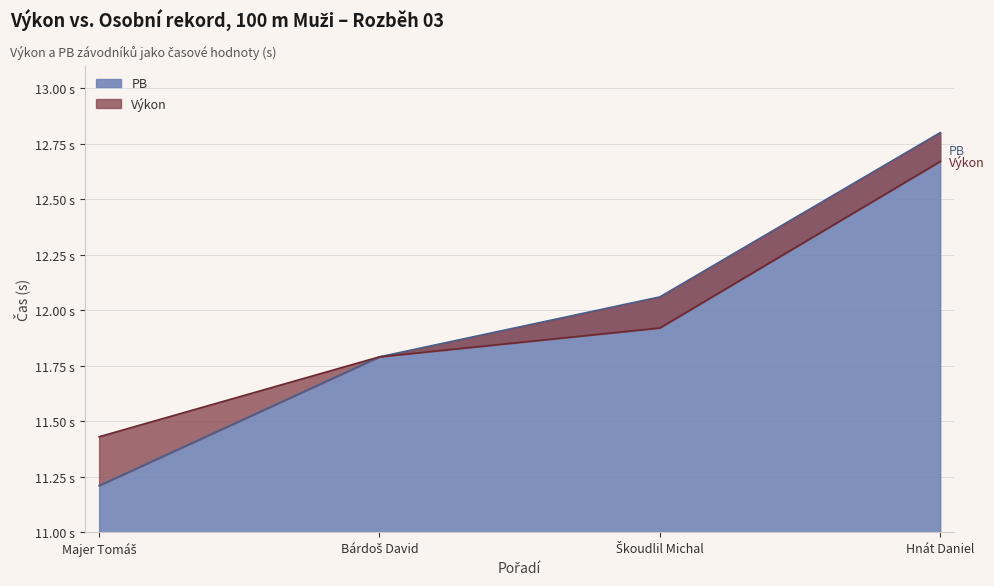

What is the label of the 1st point from the right?

Hnát Daniel